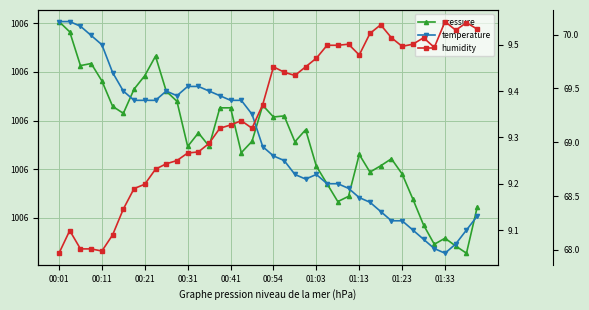

Reading left to right, transcribe all the data shown in this chart.

pressure: 1006.3	1006.3	1006.2	1006.2	1006.2	1006.1	1006.1	1006.2	1006.2	1006.2	1006.2	1006.1	1006.0	1006.1	1006.0	1006.1	1006.1	1006.0	1006.1	1006.1	1006.1	1006.1	1006.1	1006.1	1006.0	1006.0	1005.9	1005.9	1006.0	1006.0	1006.0	1006.0	1006.0	1005.9	1005.9	1005.8	1005.9	1005.8	1005.8	1005.9
temperature: 9.6	9.6	9.5	9.5	9.5	9.4	9.4	9.4	9.4	9.4	9.4	9.4	9.4	9.4	9.4	9.4	9.4	9.4	9.3	9.3	9.3	9.2	9.2	9.2	9.2	9.2	9.2	9.2	9.2	9.2	9.1	9.1	9.1	9.1	9.1	9.1	9.1	9.1	9.1	9.1
humidity: 68.0	68.2	68.0	68.0	68.0	68.1	68.4	68.6	68.6	68.8	68.8	68.8	68.9	68.9	69.0	69.1	69.2	69.2	69.1	69.3	69.7	69.7	69.6	69.7	69.8	69.9	69.9	69.9	69.8	70.0	70.1	70.0	69.9	69.9	70.0	69.9	70.1	70.0	70.1	70.0